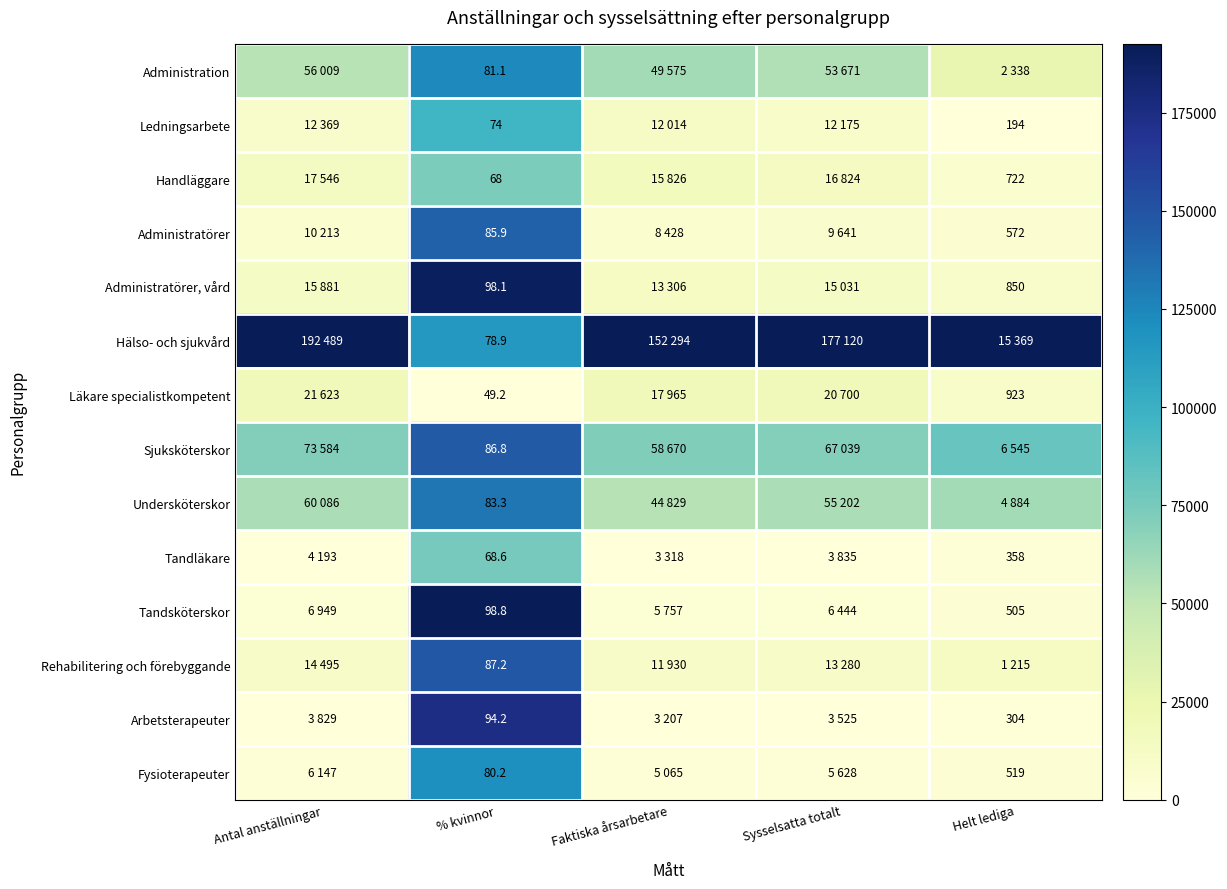

Rank the series at % kvinnor from highest to lowest value.

Tandsköterskor, Administratörer, vård, Arbetsterapeuter, Rehabilitering och förebyggande, Sjuksköterskor, Administratörer, Undersköterskor, Administration, Fysioterapeuter, Hälso- och sjukvård, Ledningsarbete, Tandläkare, Handläggare, Läkare specialistkompetent